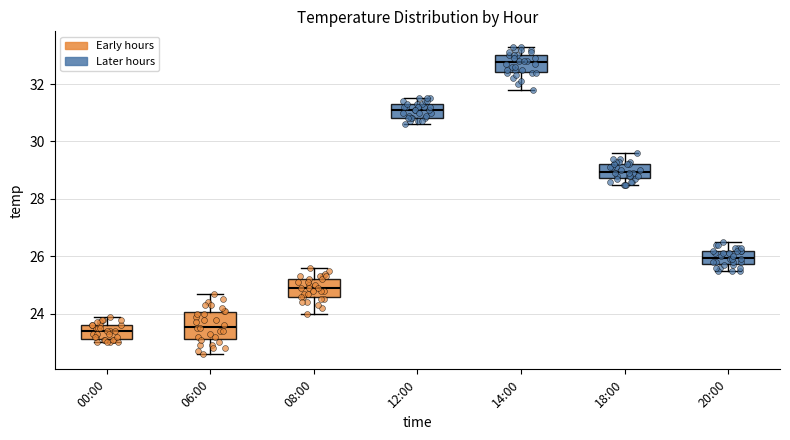

Reading left to right, transcribe this box plot: for each box, give where its median line is, the range the box spans, and where its two whiskers end, as read against the y-axis. The values are not printed on the chart, so give them approximately, as read against the axis.

00:00: median 23.4, box 23.2 to 23.6, whiskers 23.0 to 24.0
06:00: median 23.6, box 23.2 to 24.0, whiskers 22.6 to 24.8
08:00: median 25.0, box 24.6 to 25.2, whiskers 24.0 to 25.6
12:00: median 31.2, box 30.8 to 31.4, whiskers 30.6 to 31.6
14:00: median 32.8, box 32.4 to 33.0, whiskers 31.8 to 33.4
18:00: median 29.0, box 28.8 to 29.2, whiskers 28.6 to 29.6
20:00: median 26.0, box 25.8 to 26.2, whiskers 25.6 to 26.6